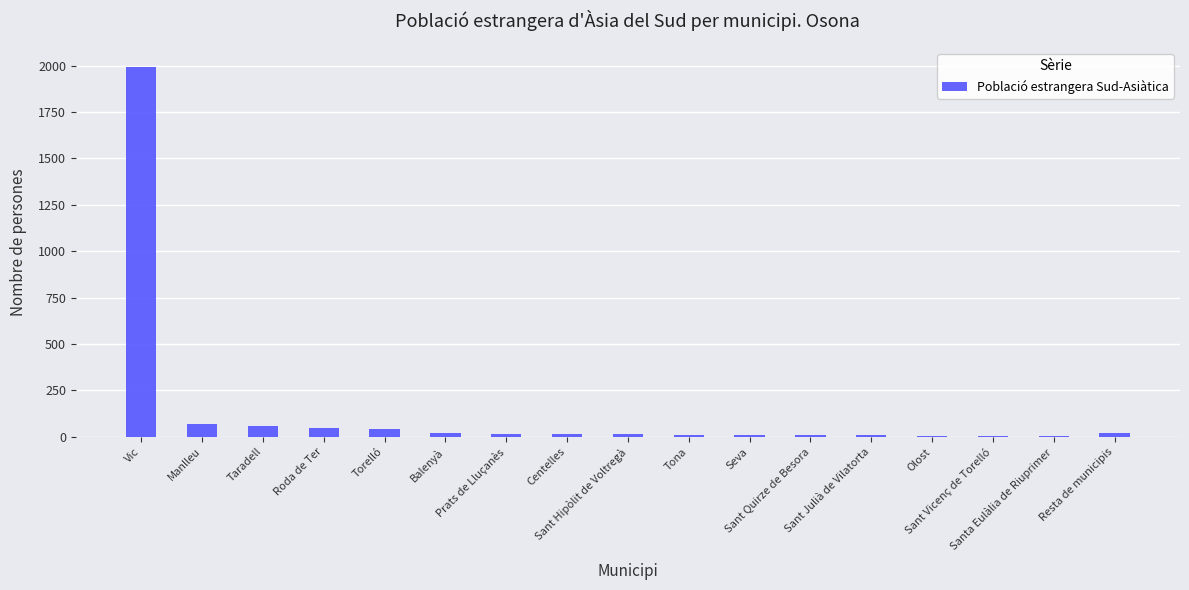

What is the sum of all values?

2346